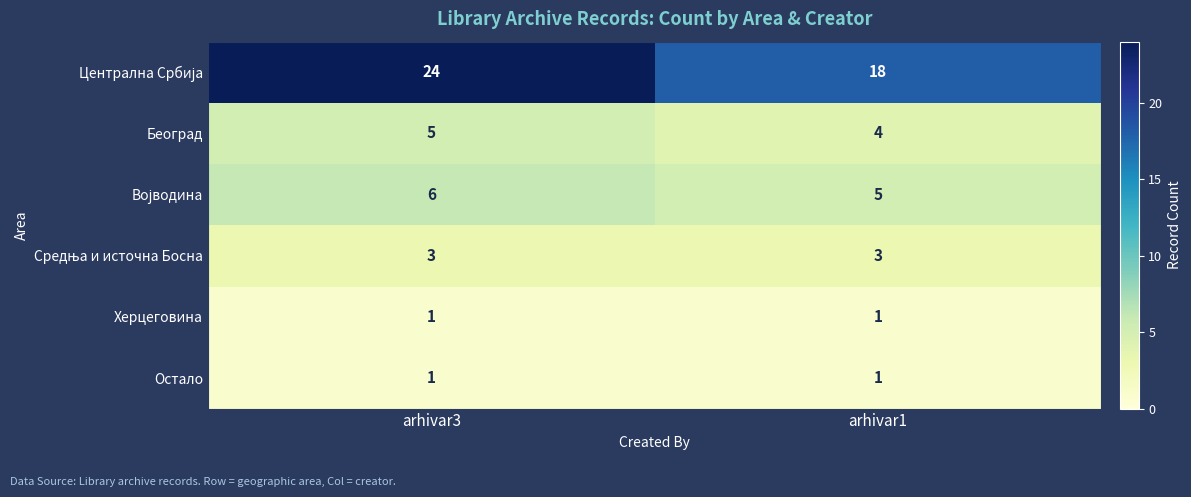

At which label does Београд reach its peak?

arhivar3